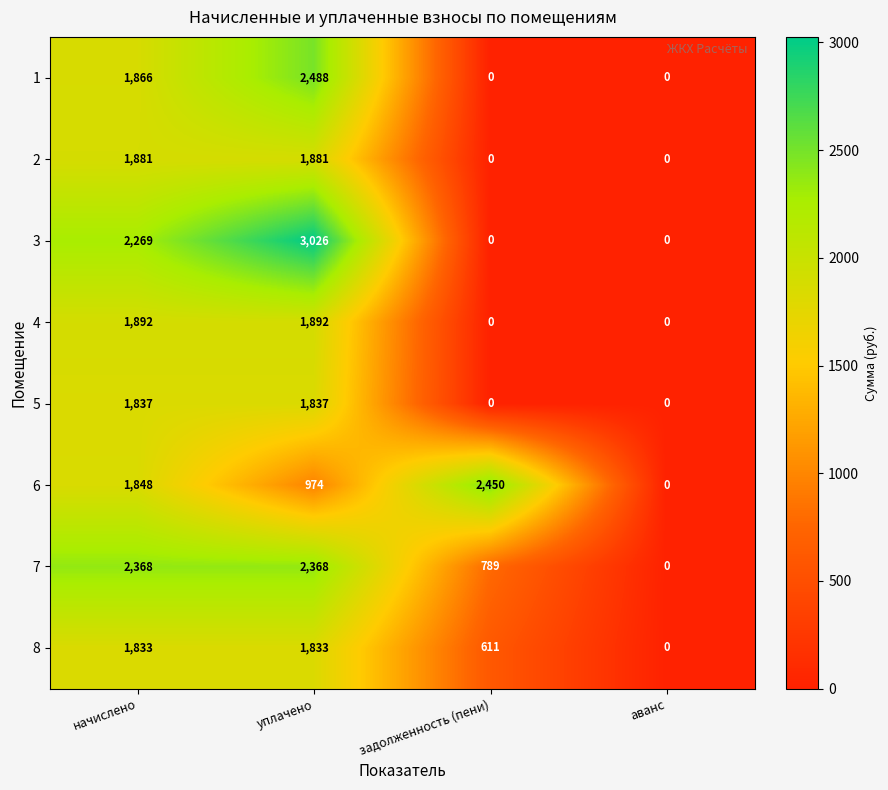

Is the value of 8 at начислено greater than the value of 3 at аванс?

Yes